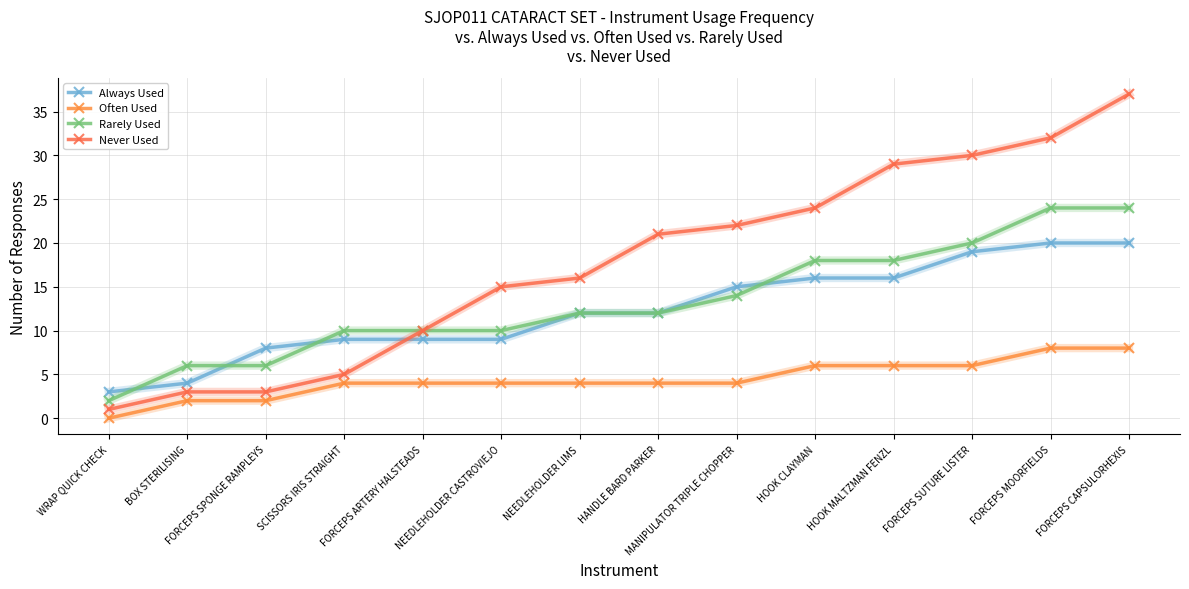

At how many categories does at least one series exceed 31?

2